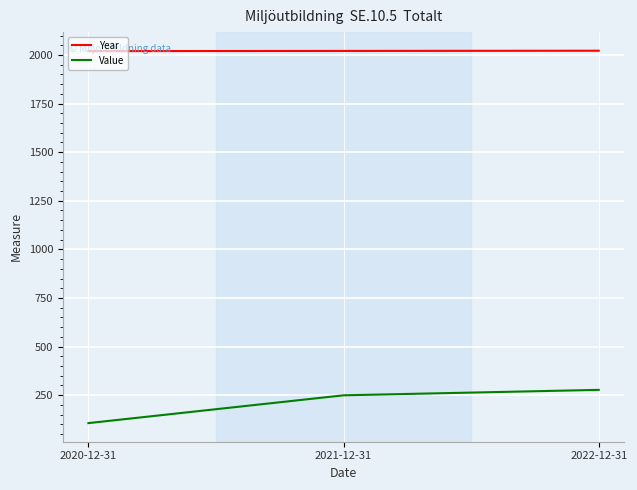

What is the smallest value displayed?

106